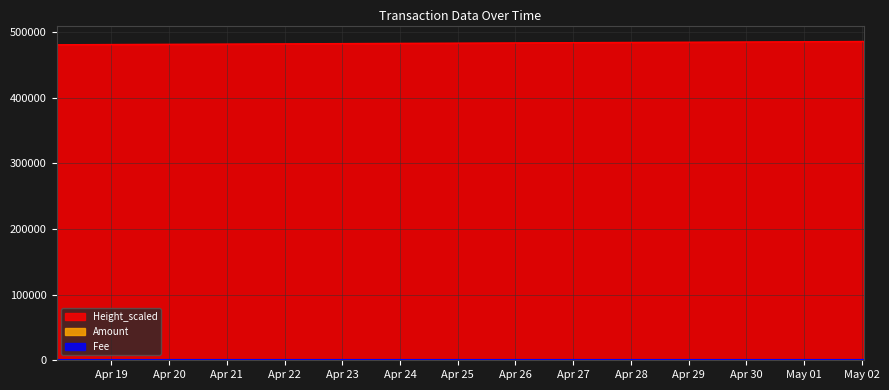

What is the label of the 3rd point from the left?

2018-04-18 01:46:46